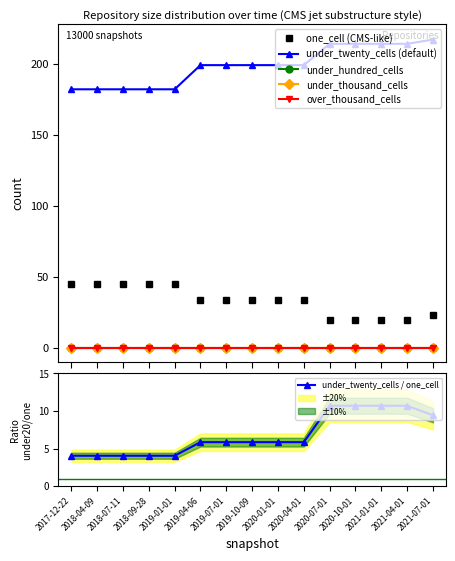

At how many categories does at least one series exceed 92?

15